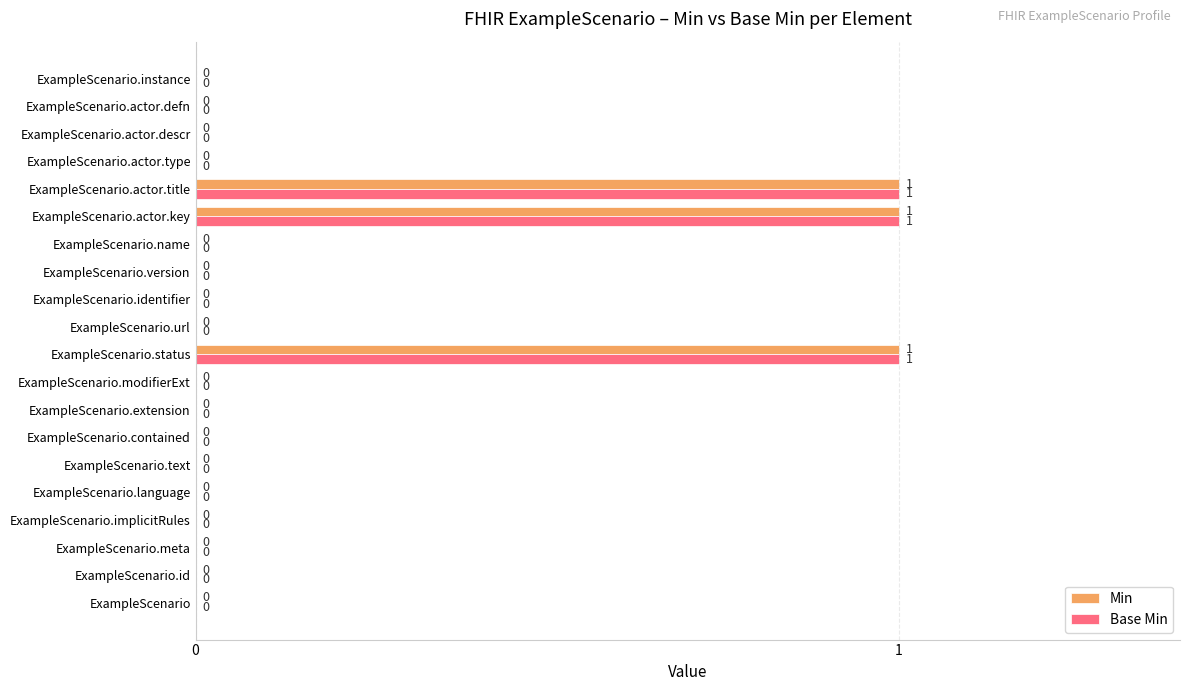

The value of Base Min at ExampleScenario.contained is 0. True or false?

True